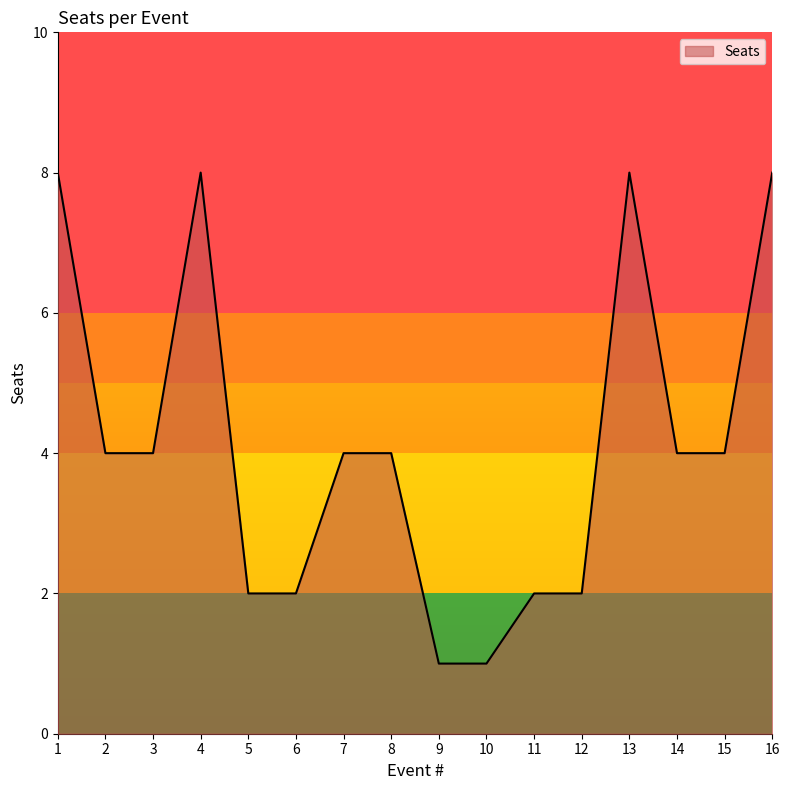

What is the greatest value displayed?

8